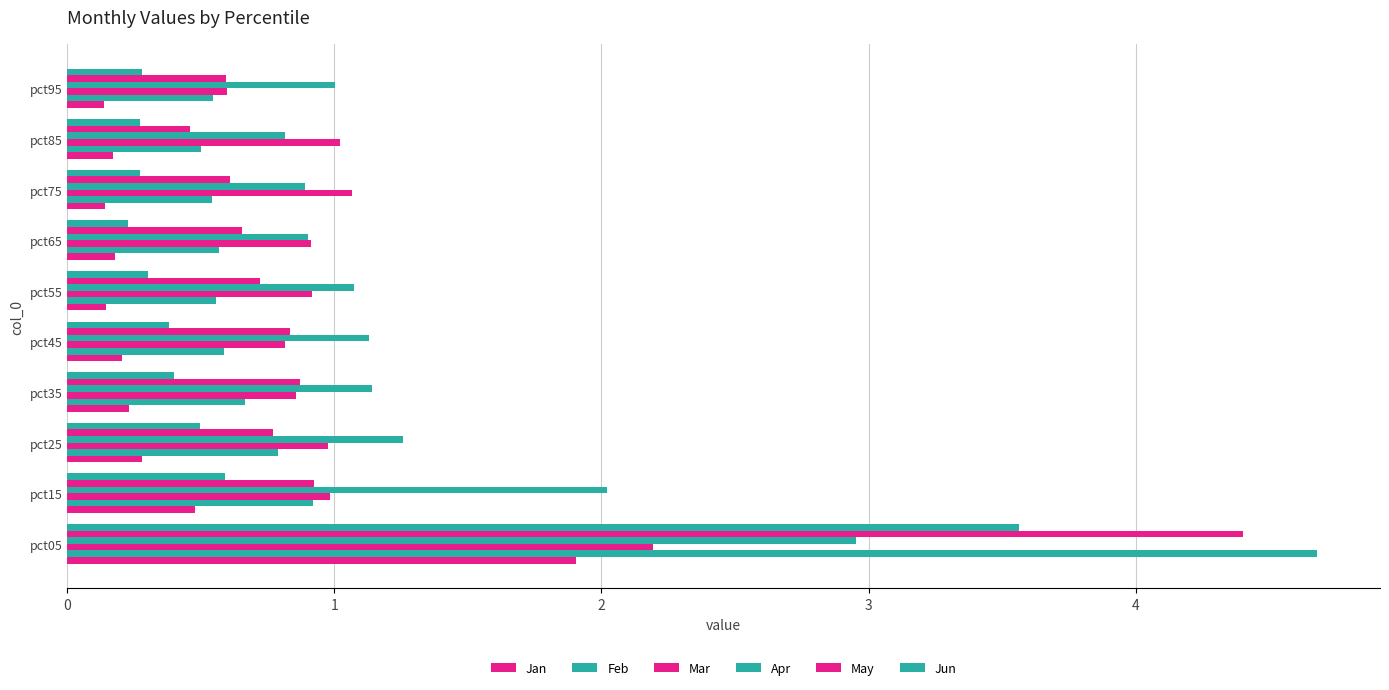

How many series are shown in this chart?

6